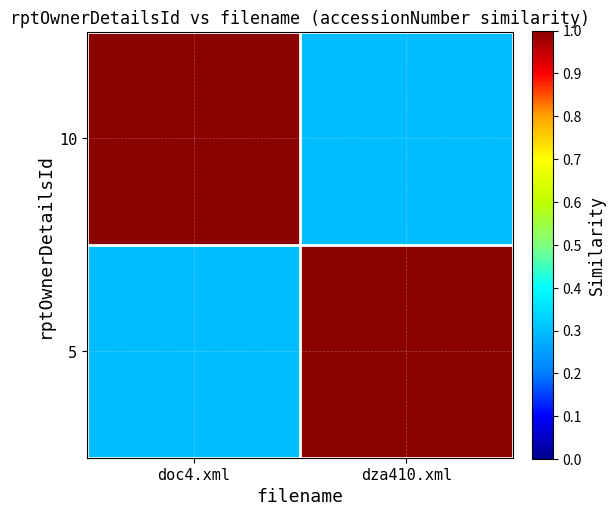

Which category has the highest value across all series?

doc4.xml